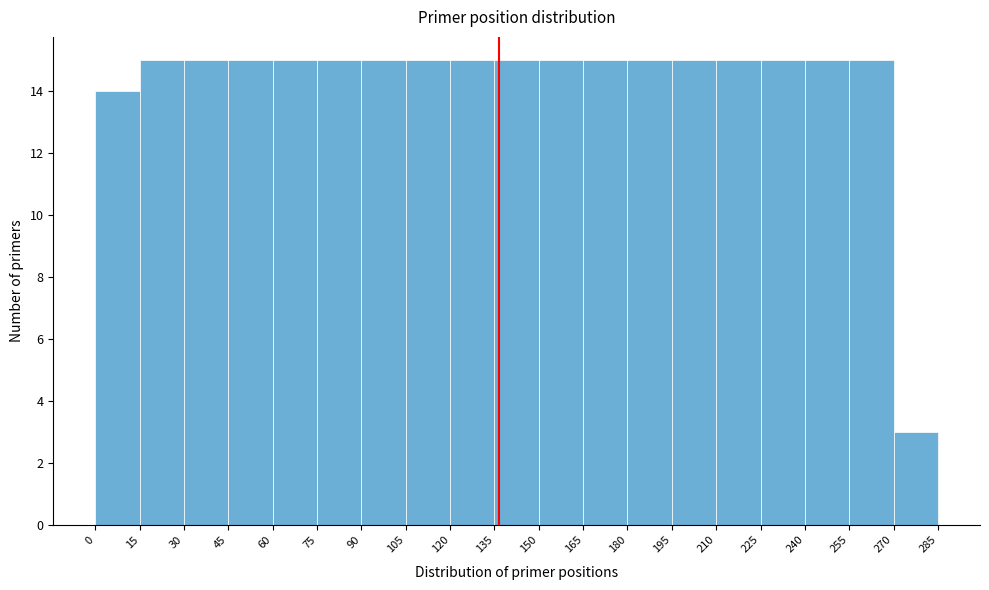

Reading left to right, list every bar in this chart as the range it spans on the x-axis followed by its height. The values are not printed on the chart, so give them approximately, as read against the axis.

0 to 15: 14
15 to 30: 15
30 to 45: 15
45 to 60: 15
60 to 75: 15
75 to 90: 15
90 to 105: 15
105 to 120: 15
120 to 135: 15
135 to 150: 15
150 to 165: 15
165 to 180: 15
180 to 195: 15
195 to 210: 15
210 to 225: 15
225 to 240: 15
240 to 255: 15
255 to 270: 15
270 to 285: 3